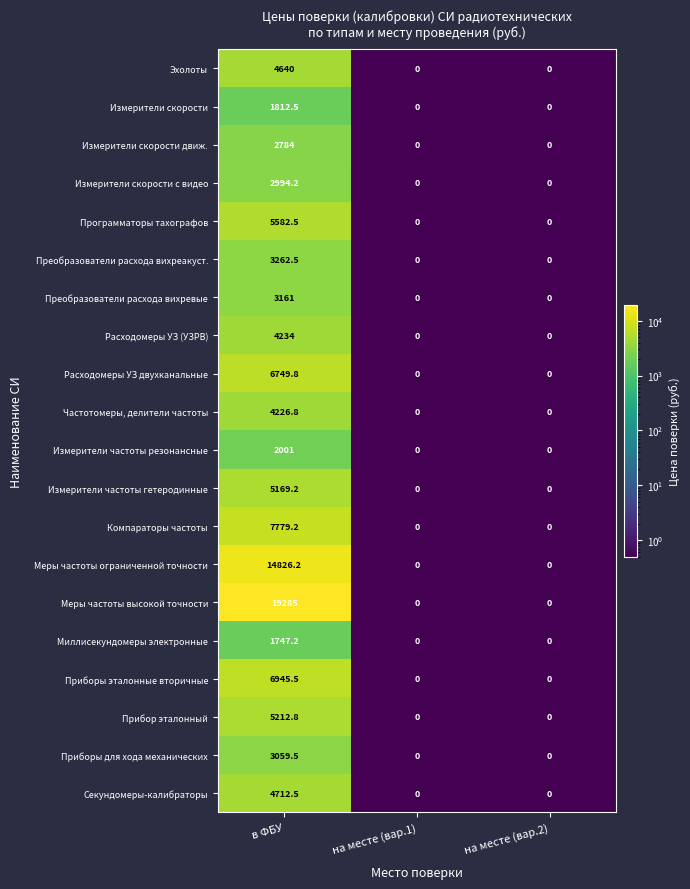

What is the highest value of the Меры частоты ограниченной точности series?

14826.2